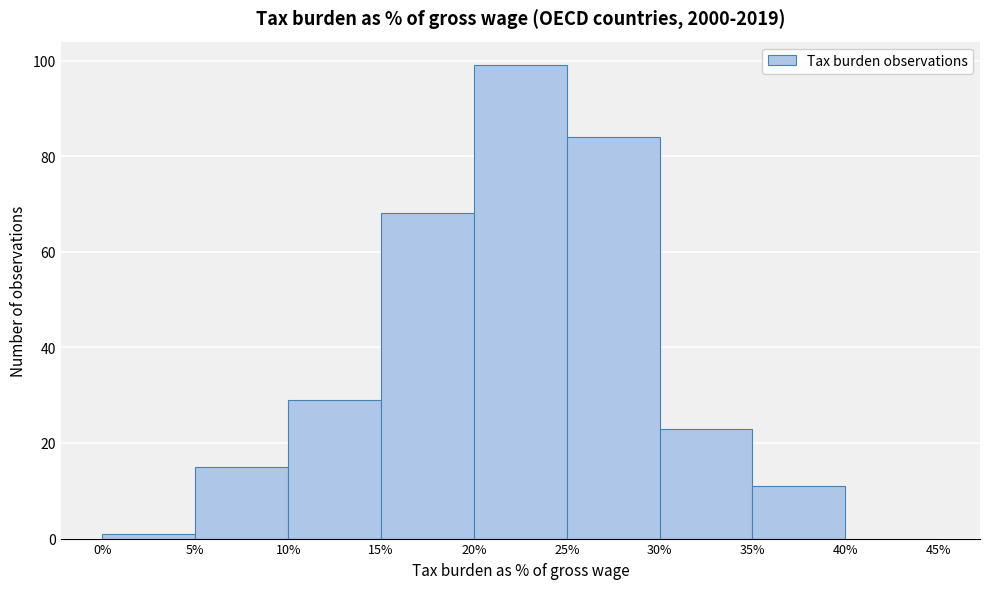

How tall is the bar that spans 20% to 25% on the x-axis? The values are not printed on the chart, so give them approximately, as read against the axis.

100